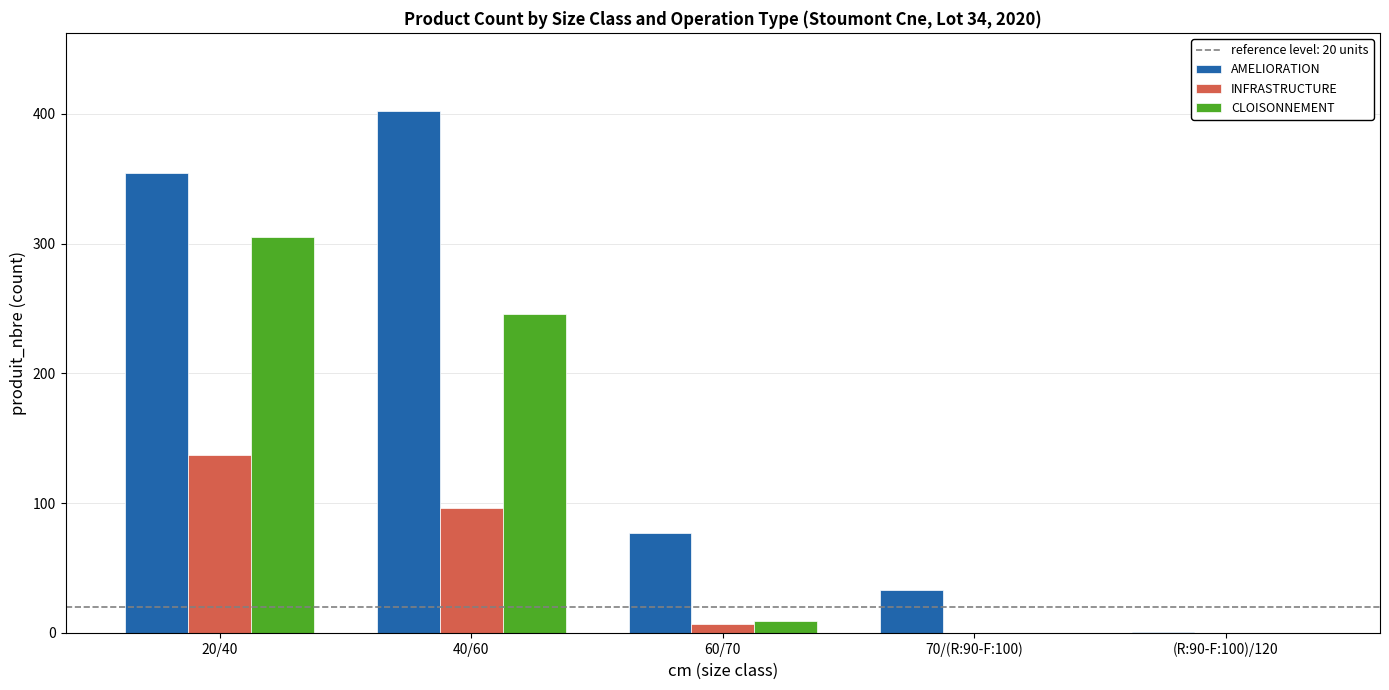

Which series changed the most between 60/70 and (R:90-F:100)/120?

AMELIORATION